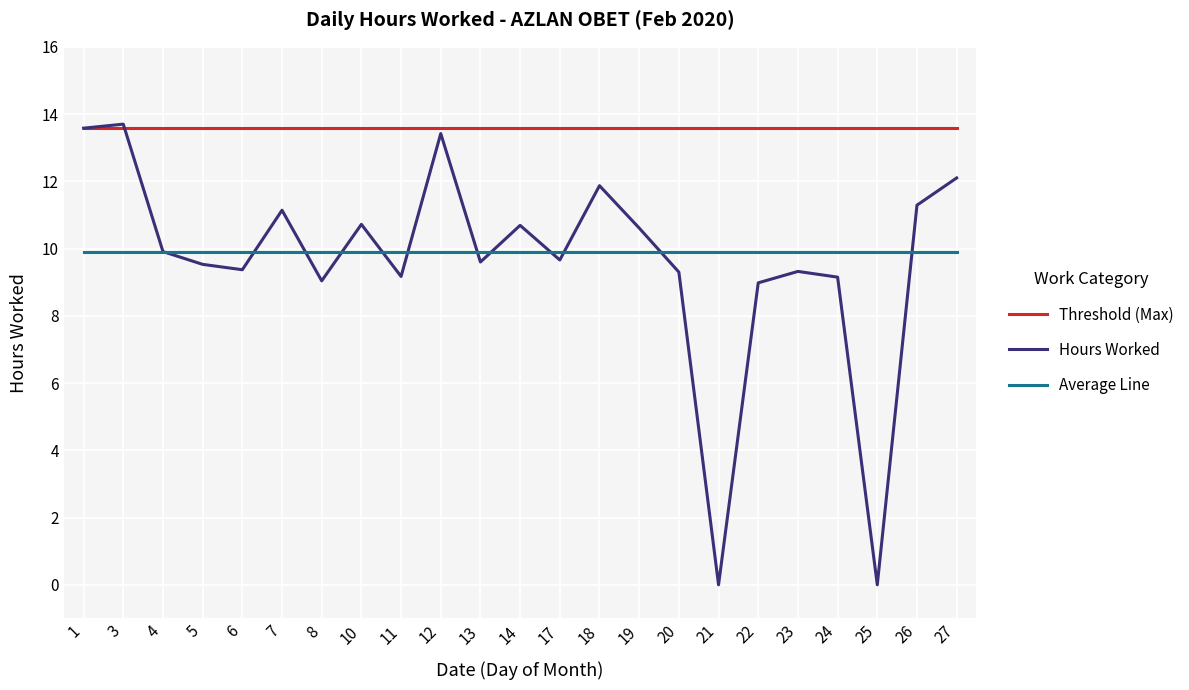

What is the greatest value displayed?

13.7